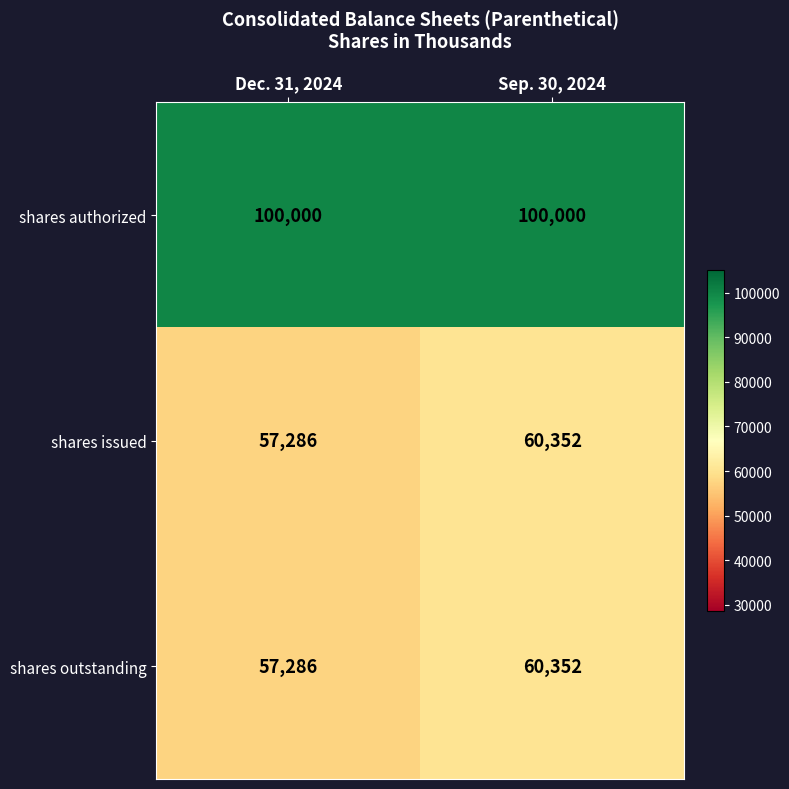

What is the total value across all series at Dec. 31, 2024?

214572